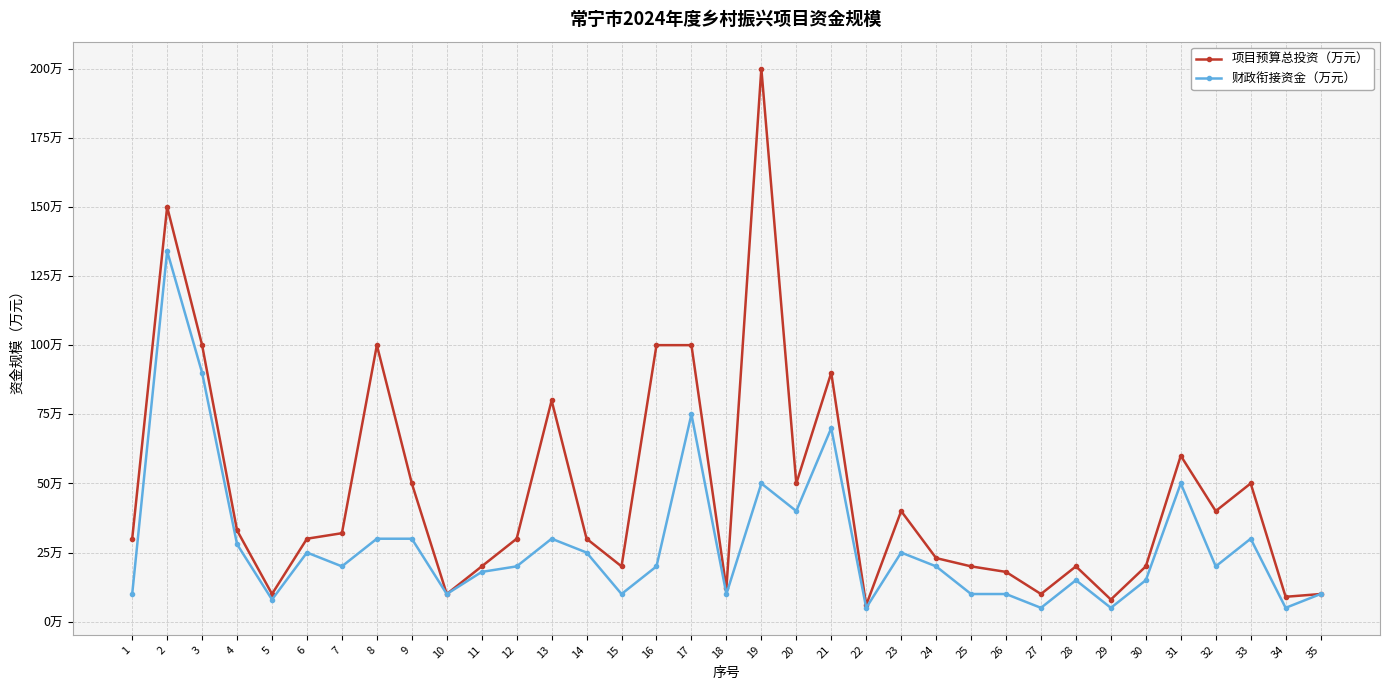

Where is 项目预算总投资（万元） nearest to the value 103?

3